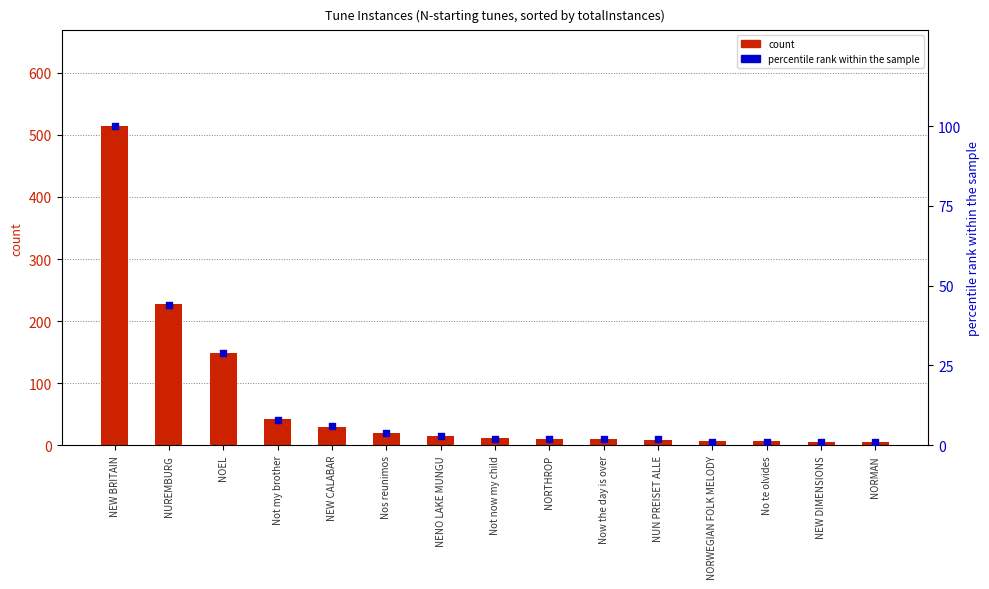

Which series has the largest total across all categories?

count